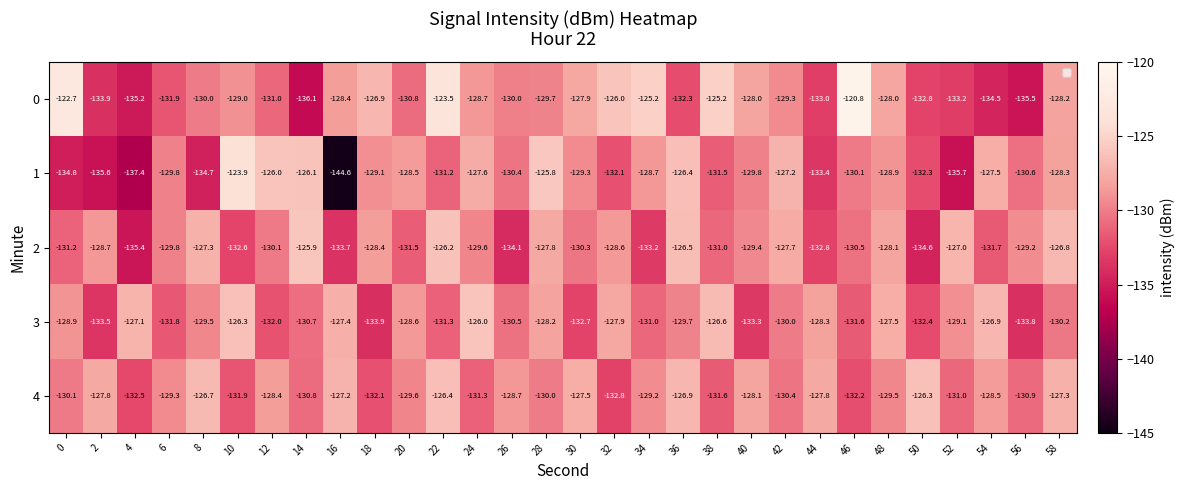

Which series has the widest spread of values?

1